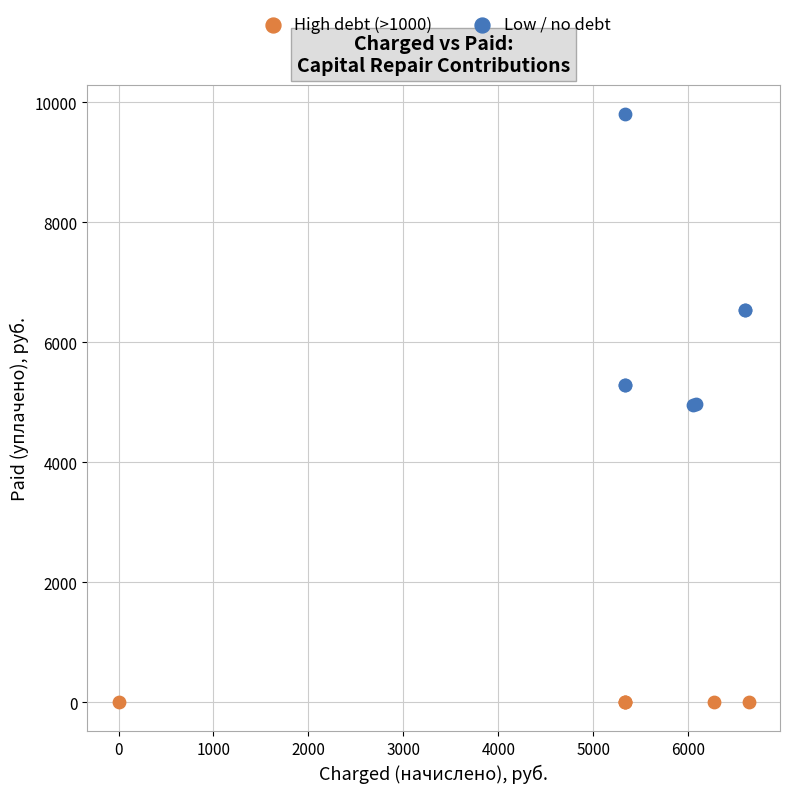

Which series reaches the maximum Y coordinate?

Low / no debt